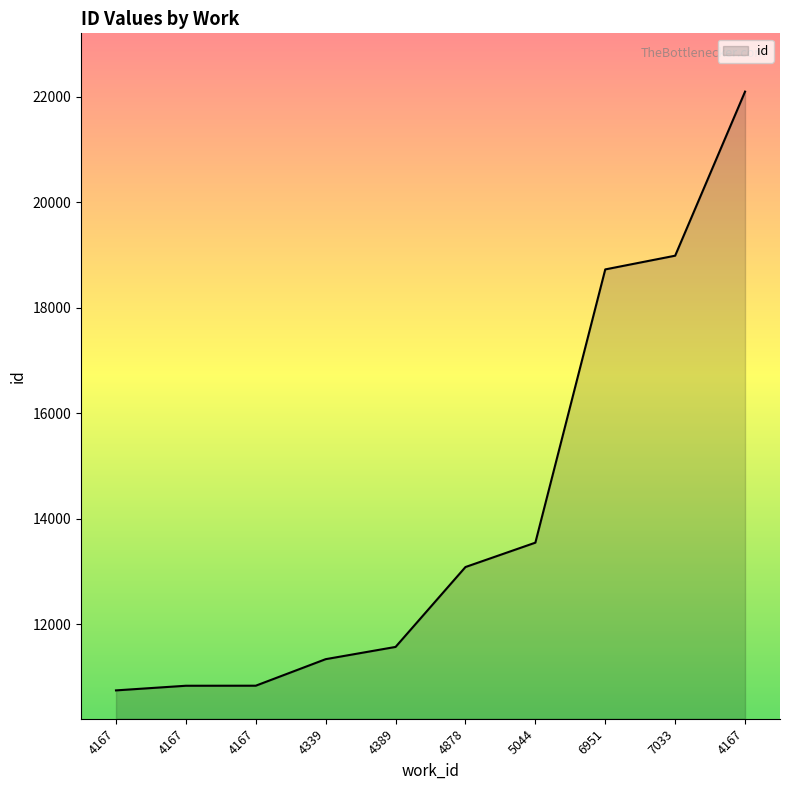

Is it true that the value at 6951 is 30170?

False